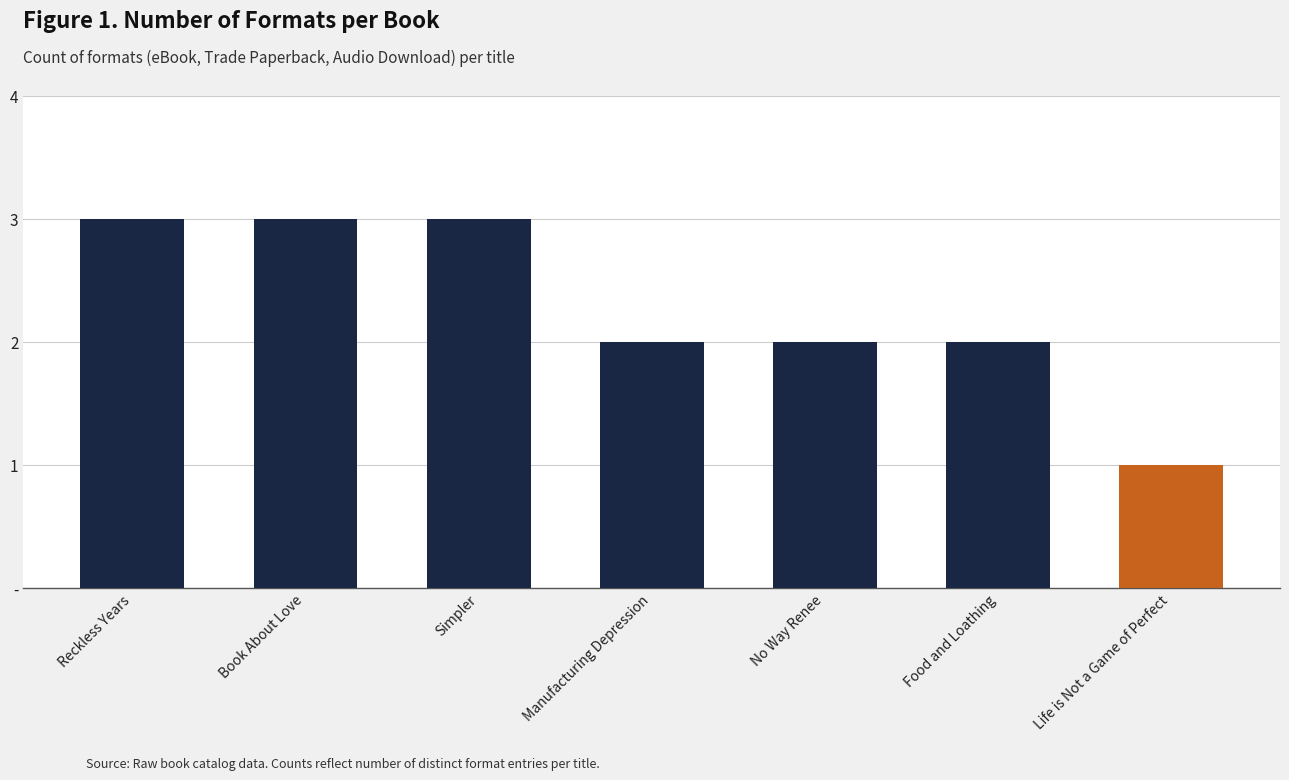

Which category has the lowest value across all series?

Life is Not a Game of Perfect